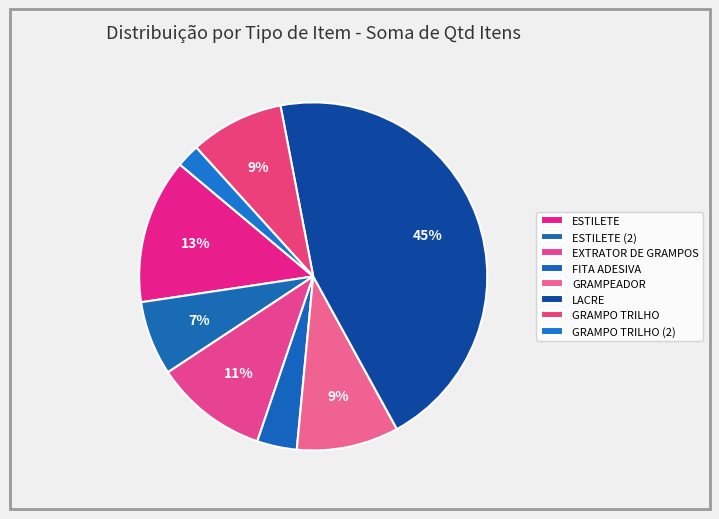

How many slices are in this pie chart?

8